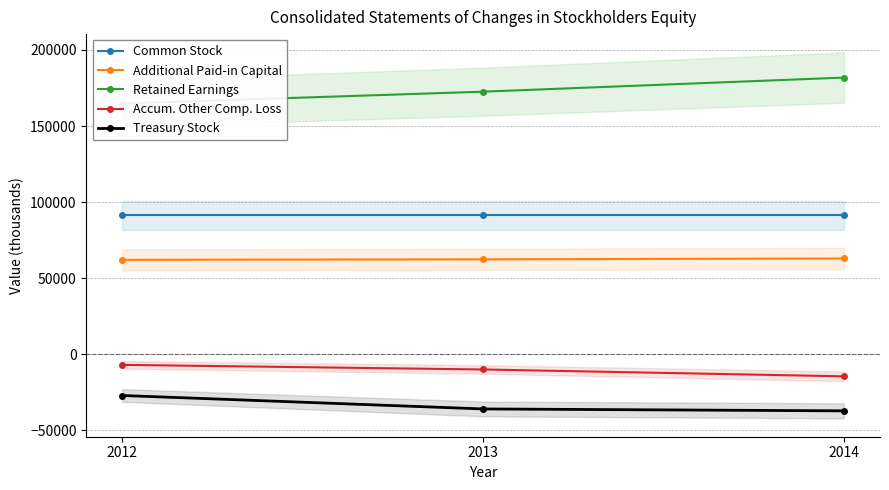

Does the chart have visible grid lines?

Yes